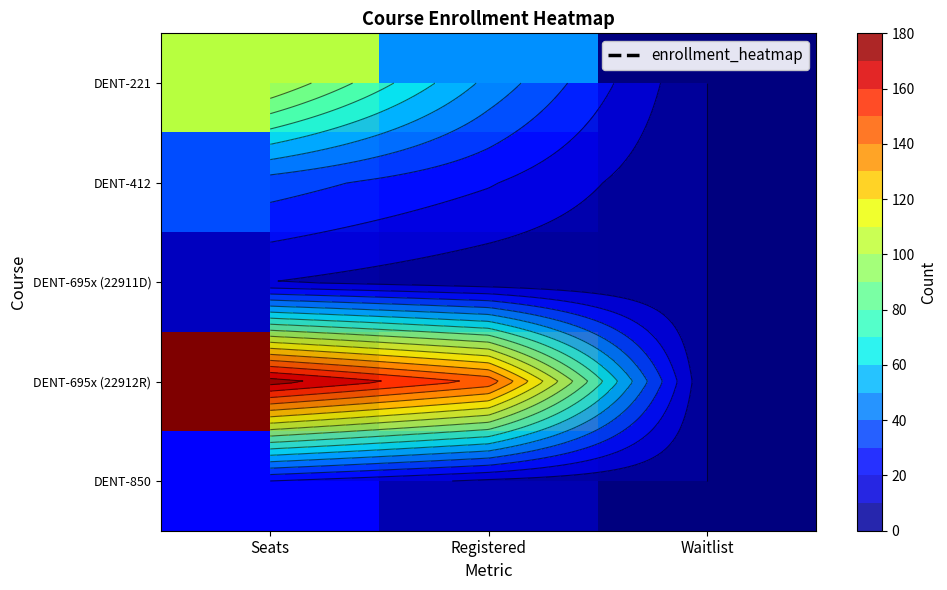

How many data points in DENT-695x (22911D) are above 3?

1